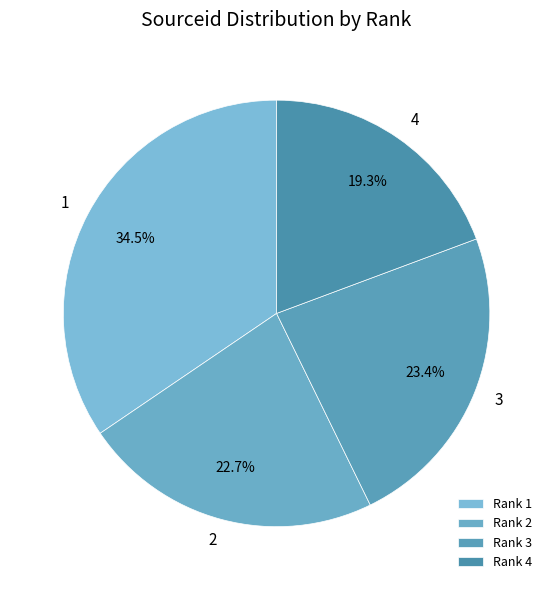

Which slice is the largest?

Rank 1